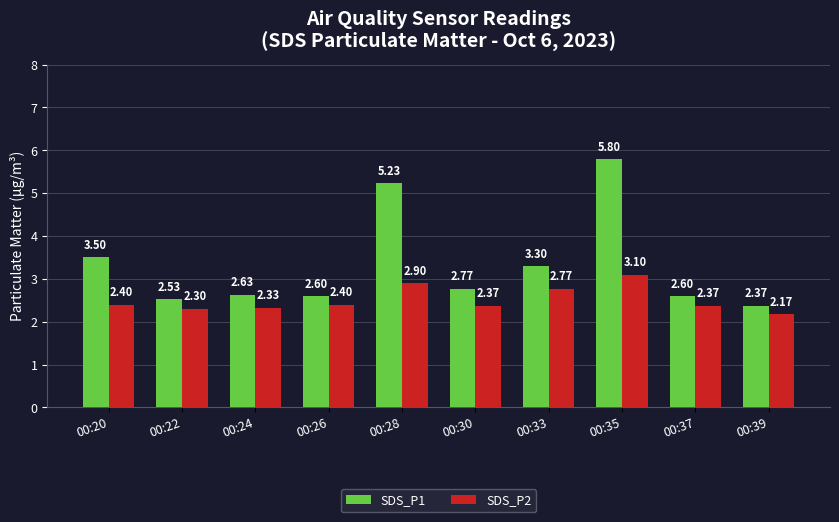

Are the bars grouped side by side (vs. stacked)?

Yes